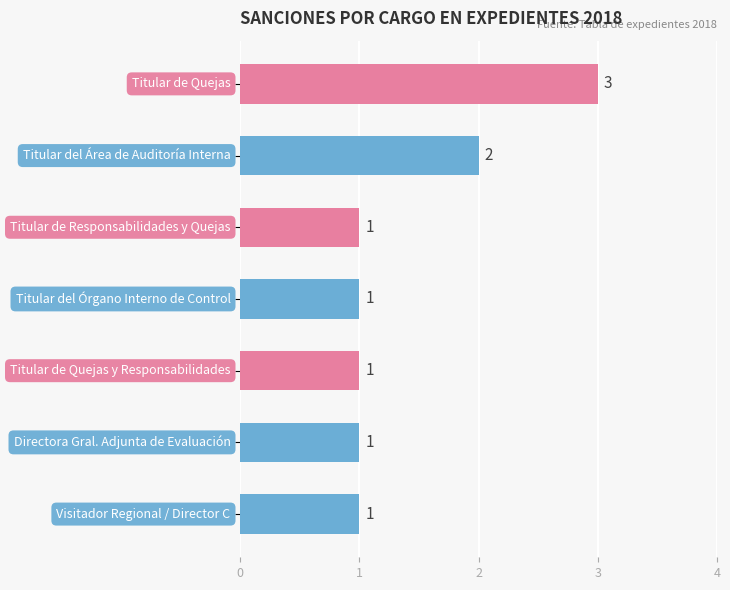

What is the sum of all values?

10